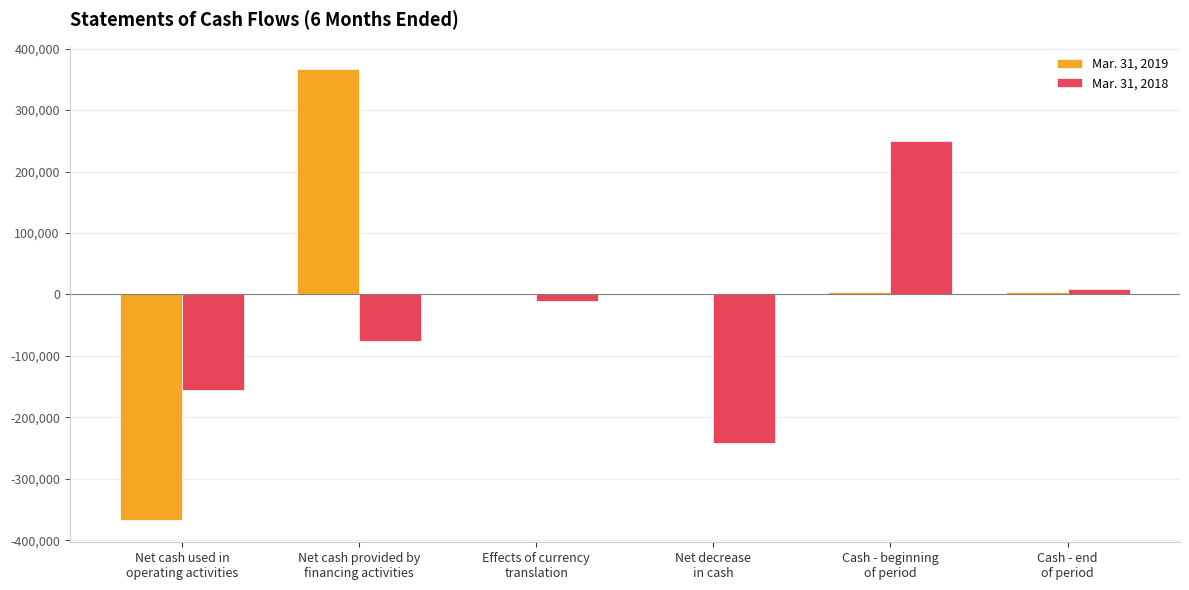

Which series has the largest total across all categories?

Mar. 31, 2019